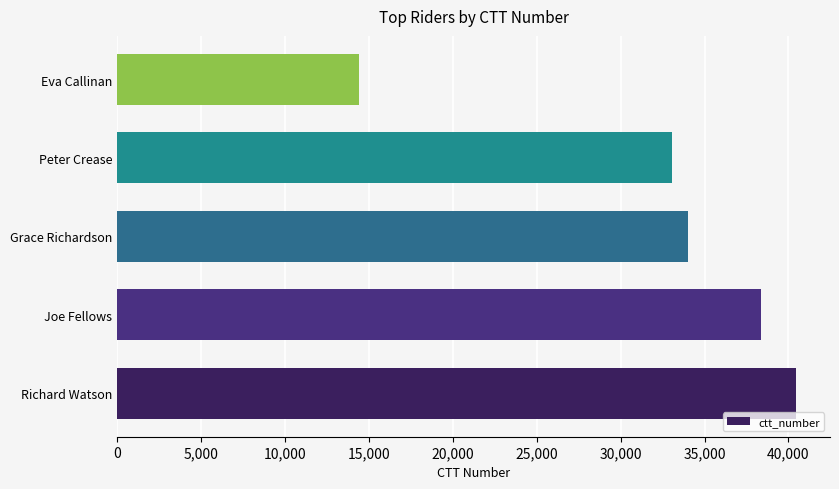

What is the change in value from Richard Watson to Joe Fellows?

-2072